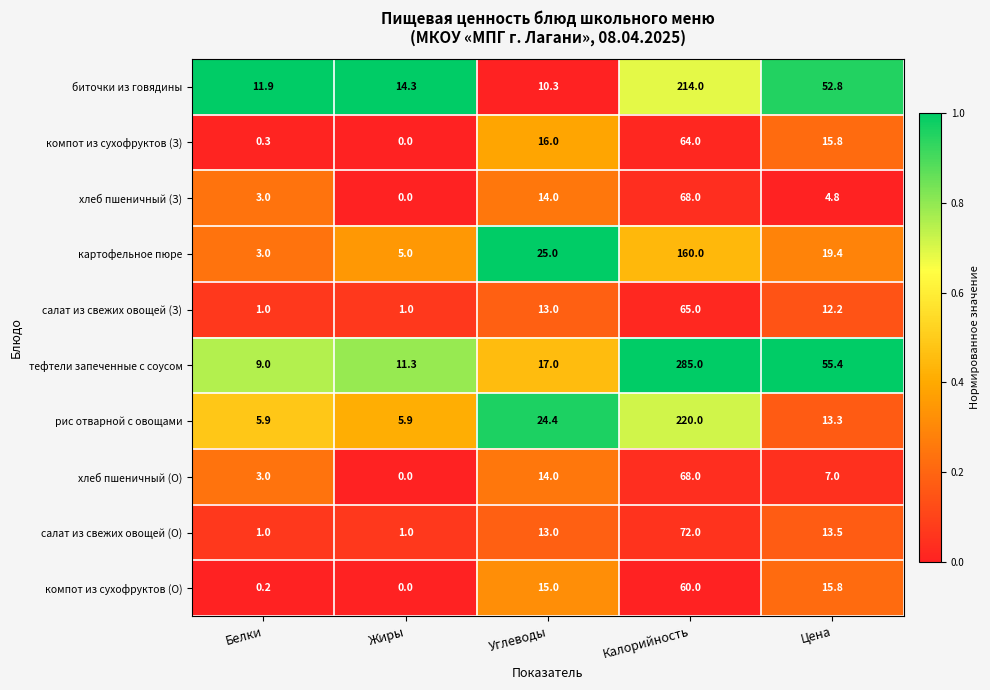

Read the биточки из говядины value at Цена.

52.8